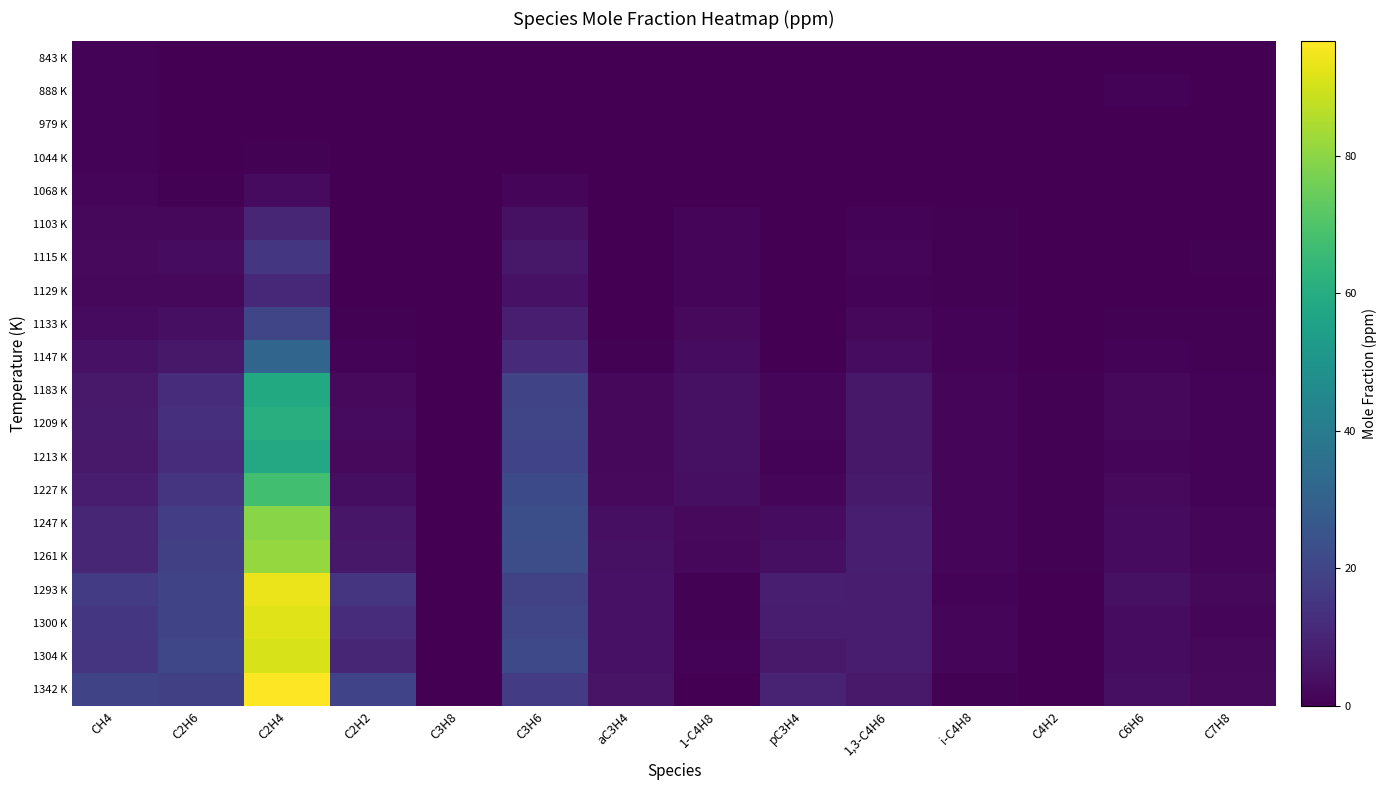

Between pC3H4 and C2H6, which is larger?

pC3H4